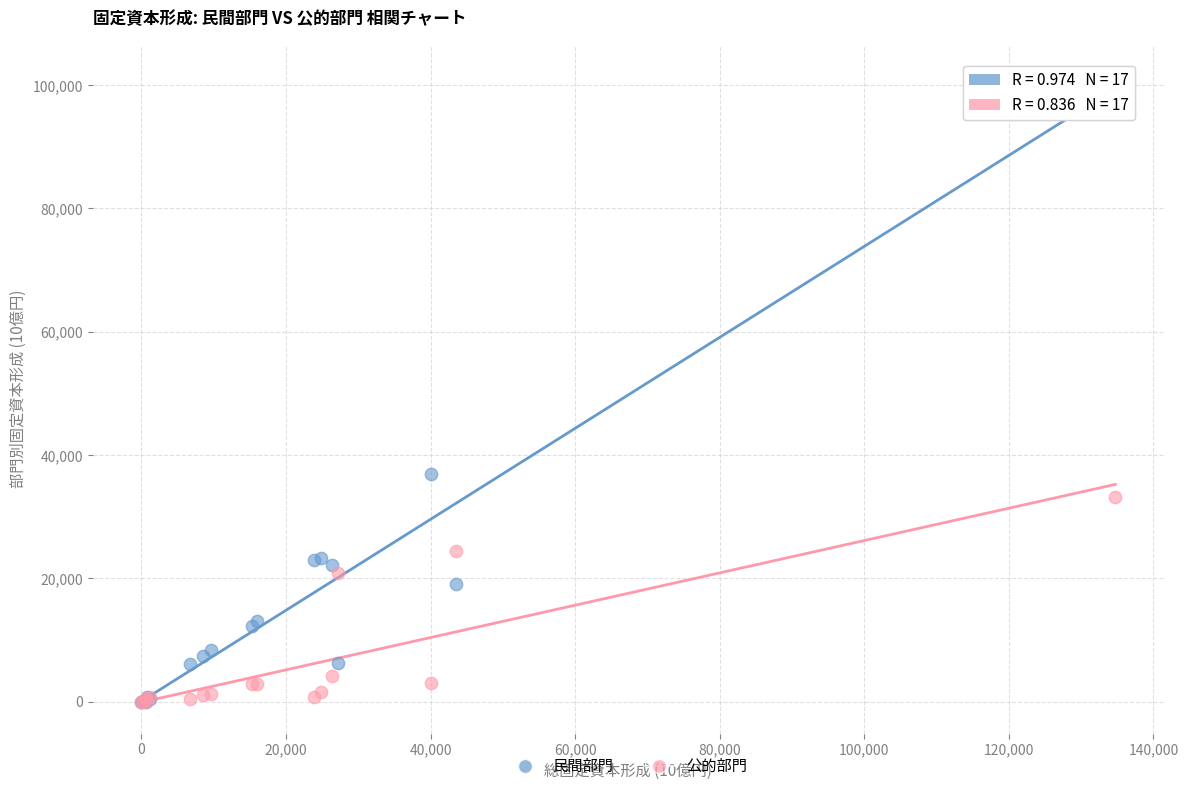

Which series contains the highest Y value?

民間部門